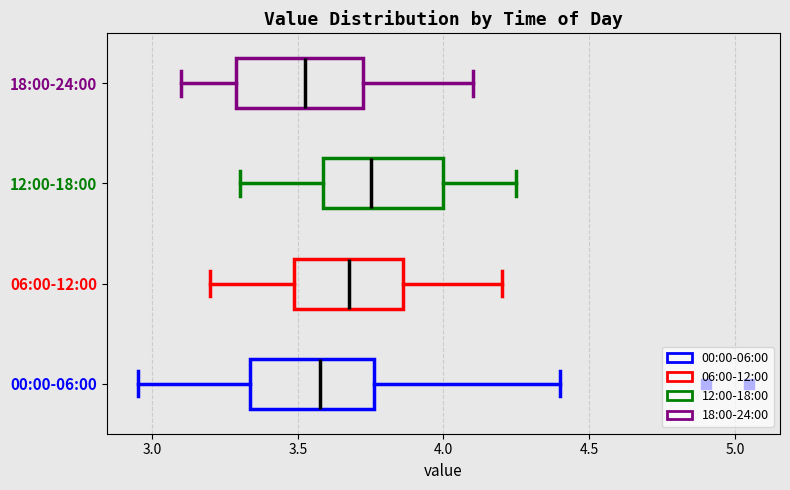

Reading bottom to top, read every box against the x-axis: the position of its median line, the range the box covers, and the ends of its whiskers. The values are not printed on the chart, so give them approximately, as read against the axis.

00:00-06:00: median 3.60, box 3.35 to 3.75, whiskers 2.95 to 4.40
06:00-12:00: median 3.70, box 3.50 to 3.85, whiskers 3.20 to 4.20
12:00-18:00: median 3.75, box 3.60 to 4.00, whiskers 3.30 to 4.25
18:00-24:00: median 3.55, box 3.30 to 3.75, whiskers 3.10 to 4.10